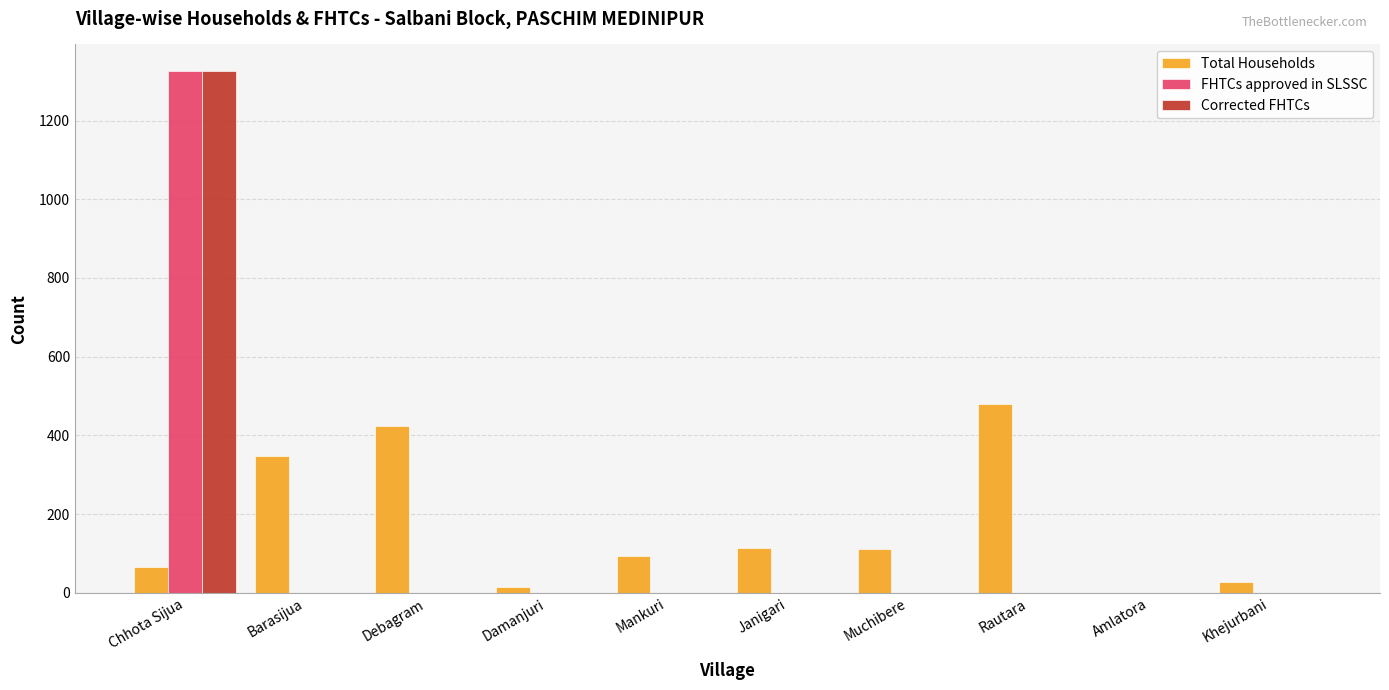

Are the bars grouped side by side (vs. stacked)?

Yes